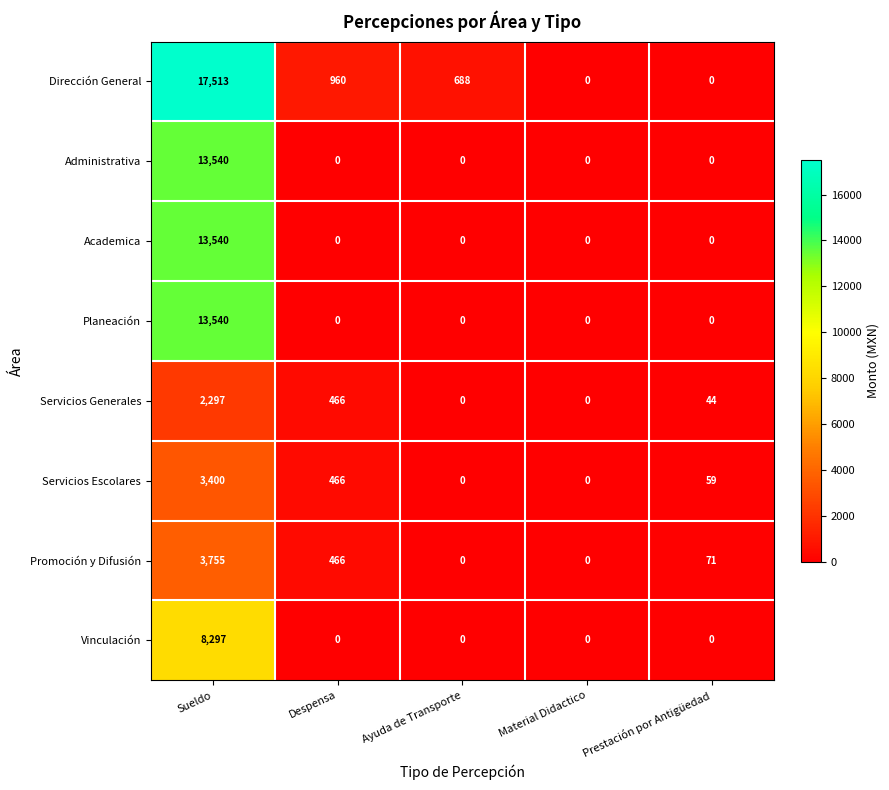

What is the sum of all Administrativa values?

13540